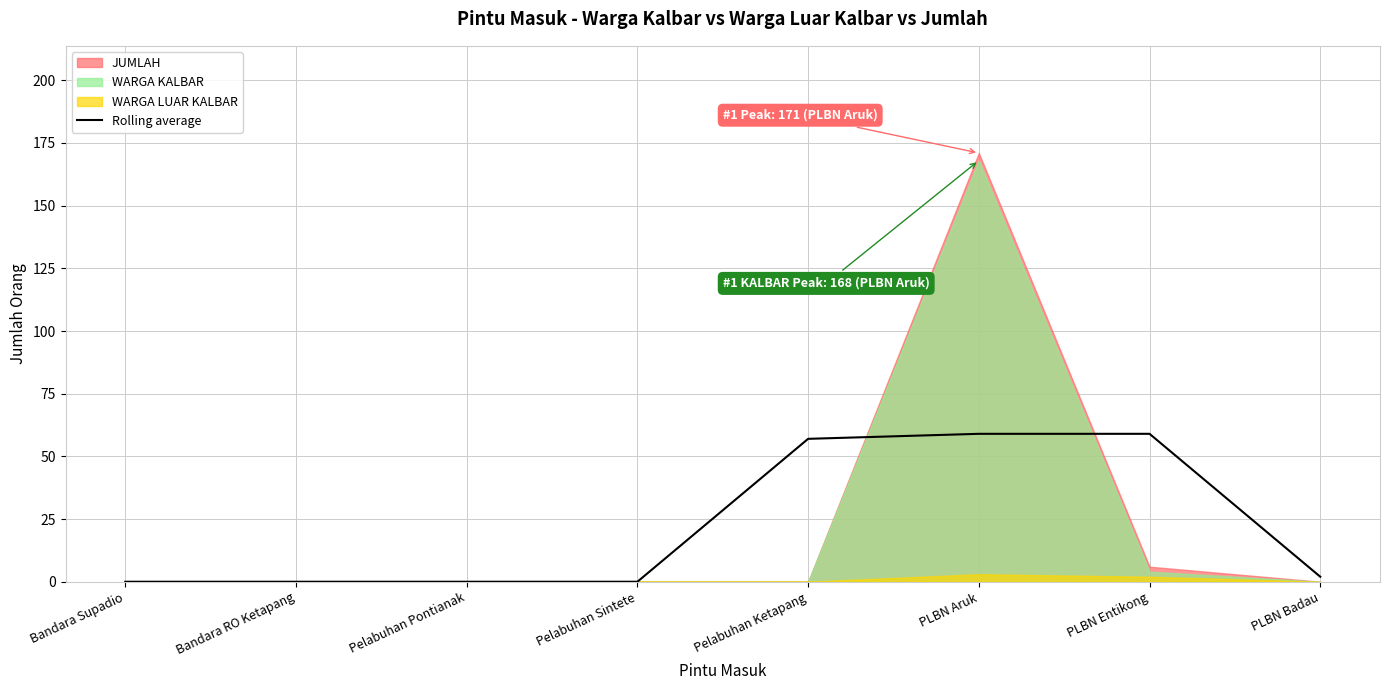

Count the number of values greater than 2.

3